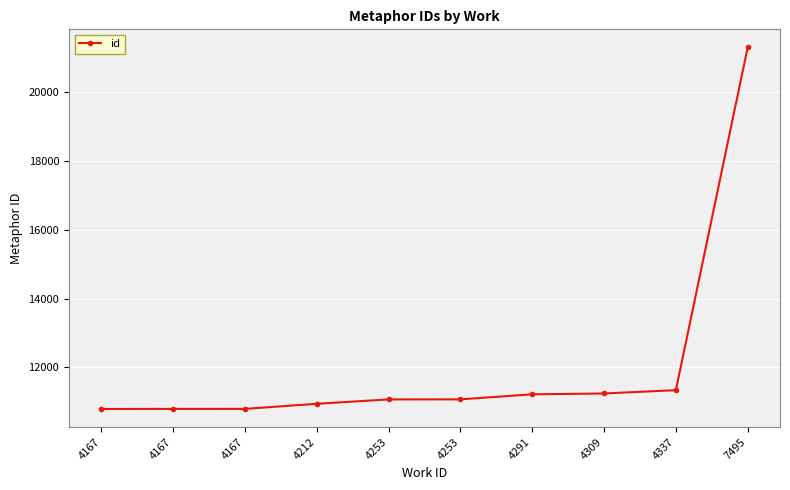

Rank the categories by value from lowest to highest.

4167, 4167, 4167, 4212, 4253, 4253, 4291, 4309, 4337, 7495